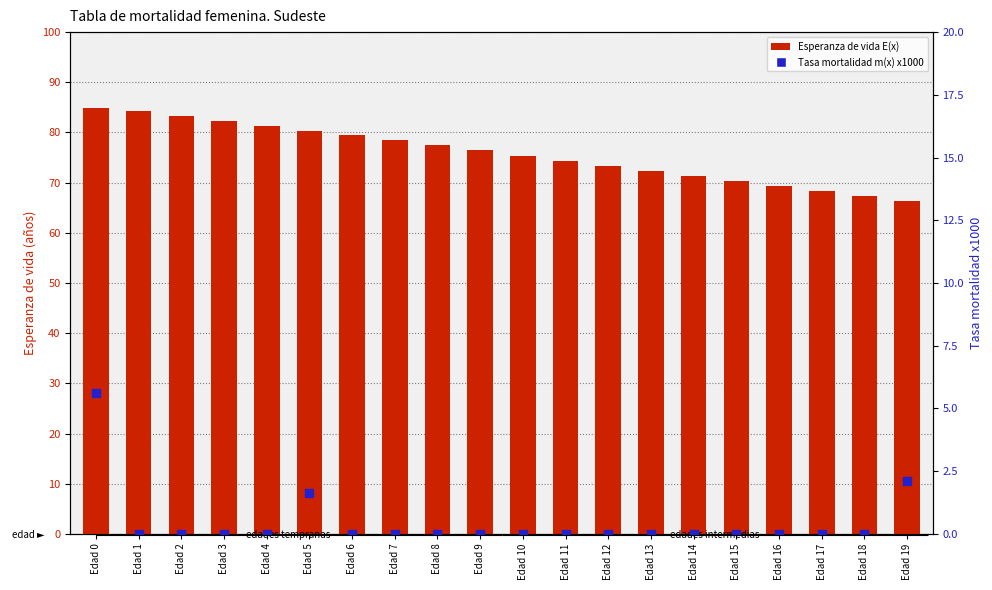

What are all the series names shown in the legend?

Esperanza de vida E(x), Tasa mortalidad m(x) x1000